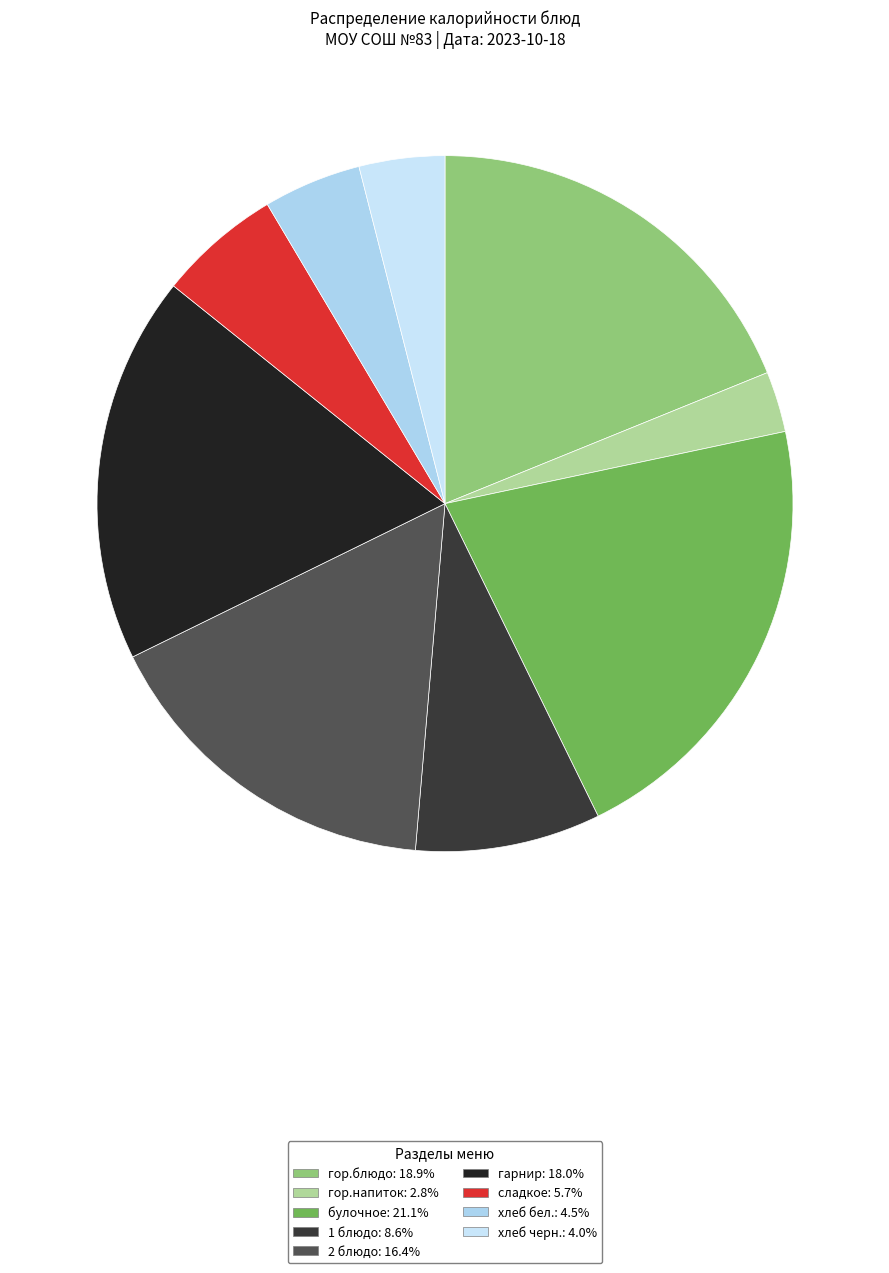

Rank the categories by value from lowest to highest.

гор.напиток, хлеб черн., хлеб бел., сладкое, 1 блюдо, 2 блюдо, гарнир, гор.блюдо, булочное